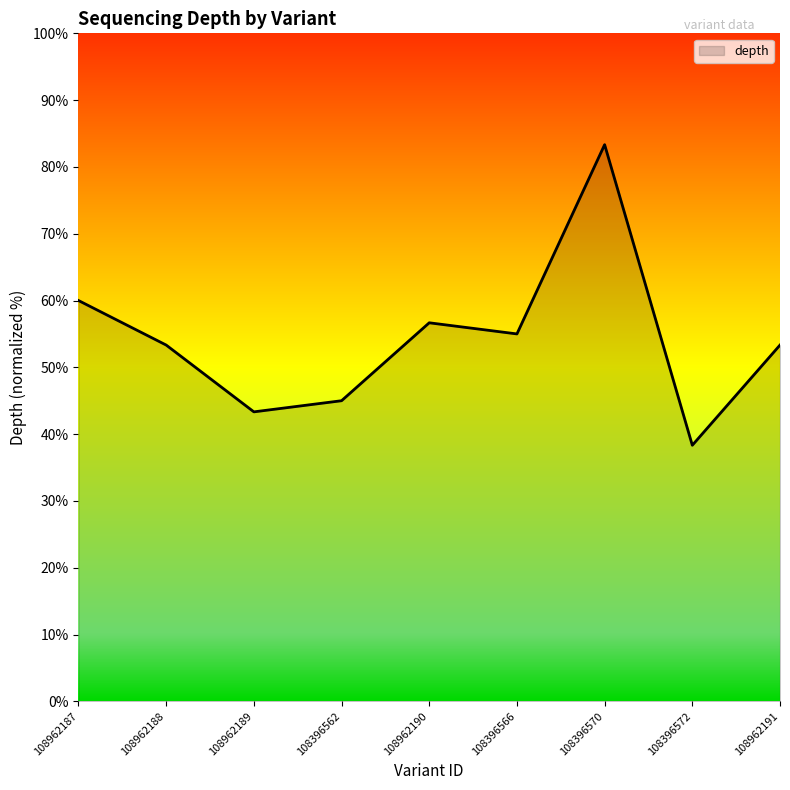

What is the ratio of the value at 108396562 to the value at 108962191?

0.8